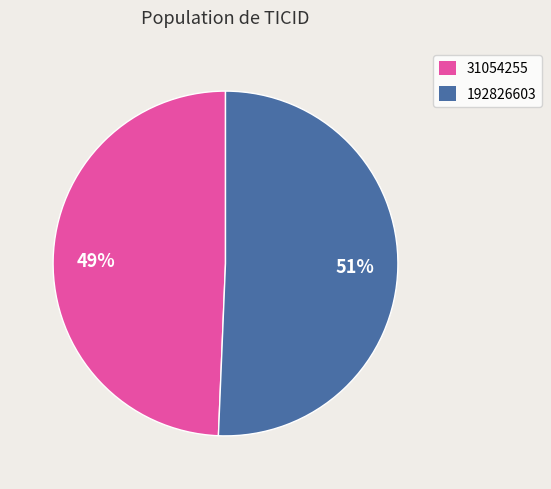

Combined, do 31054255 and 192826603 account for over 50%?

Yes